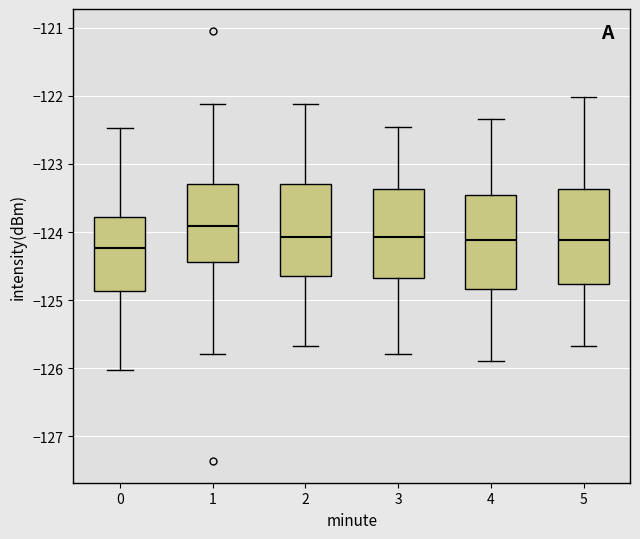

Where does the median line of the box at x = 1 sit on the y-axis? The values are not printed on the chart, so give them approximately, as read against the axis.

-123.9